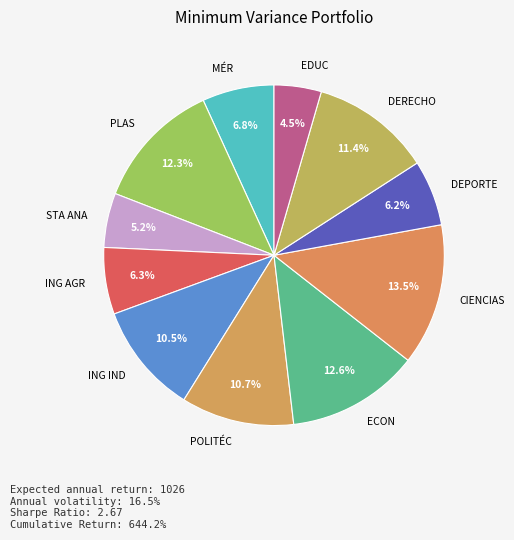

What portion of the pie excludes STA ANA?

94.8%